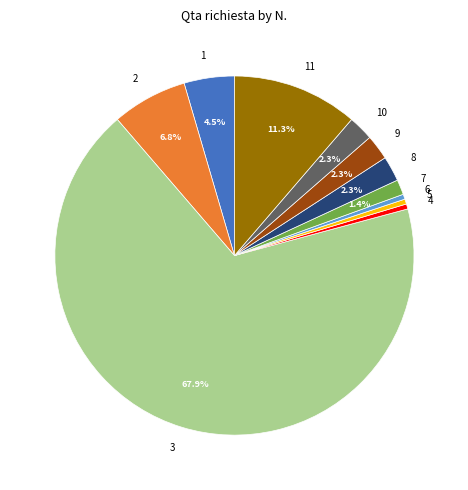

Is the sum of 10 and 4 greater than half?

No